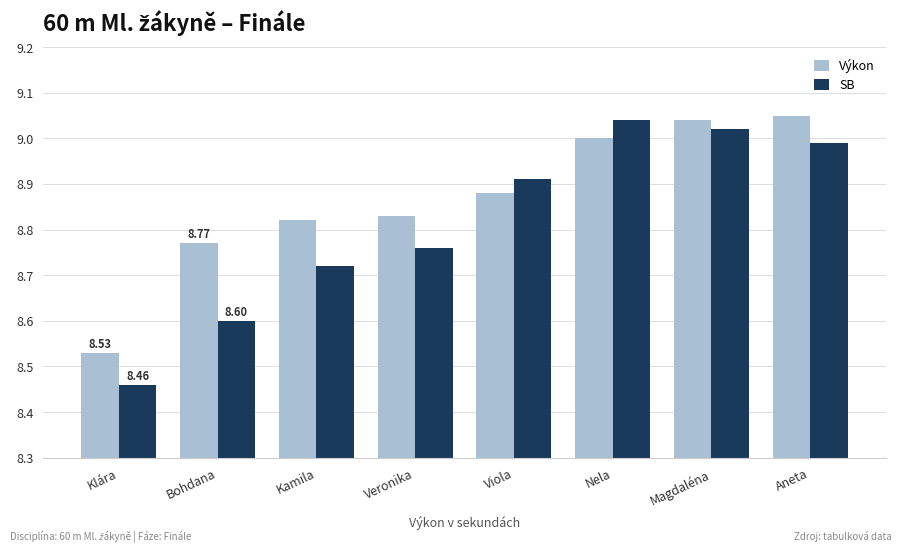

Which category has the lowest value across all series?

Klára